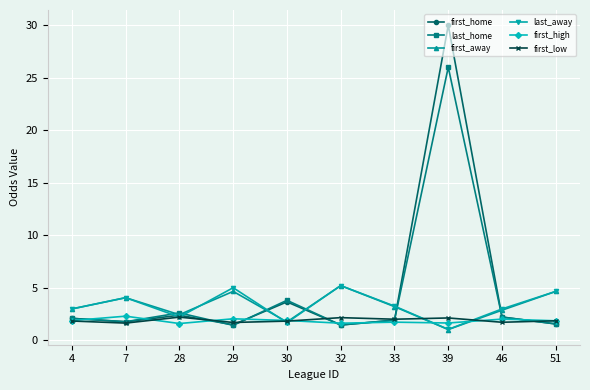

The last_away series shows 3.0 at 46. True or false?

True